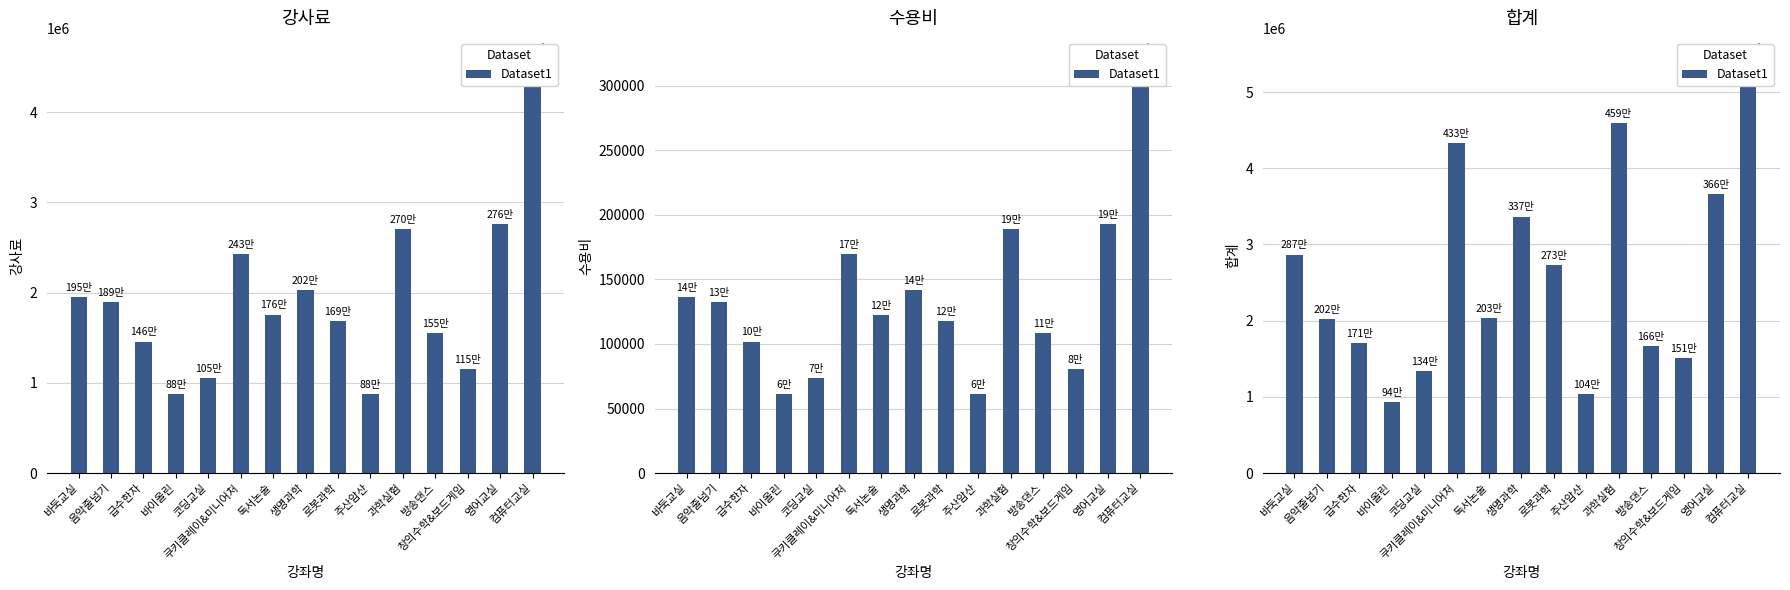

List the labels in order of value, smallest first.

바이올린, 주산암산, 코딩교실, 창의수학&보드게임, 방송댄스, 급수한자, 음악줄넘기, 독서논술, 로봇과학, 바둑교실, 생명과학, 영어교실, 쿠키클레이&미니어처, 과학실험, 컴퓨터교실